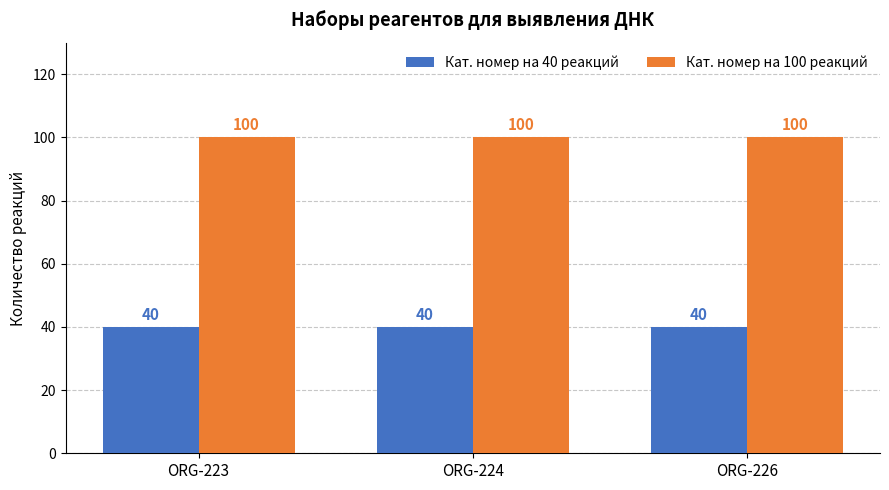

Is it true that Кат. номер на 40 реакций equals 40 at ORG-223?

True